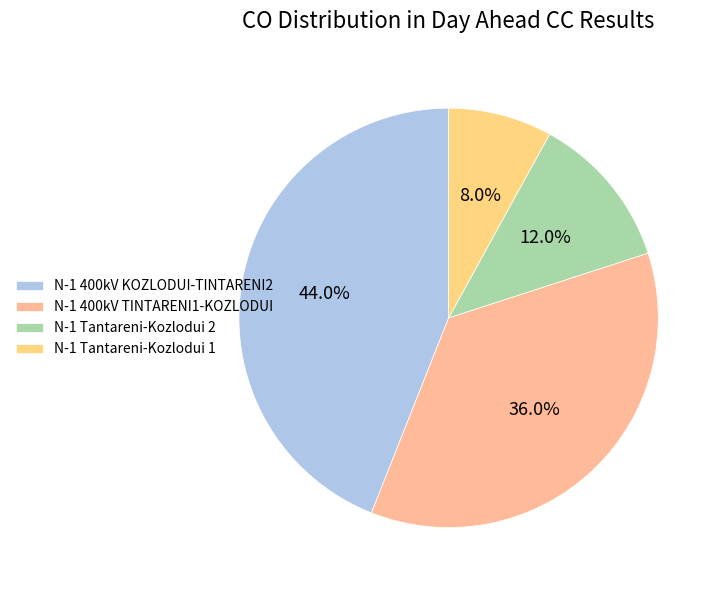

How many slices are in this pie chart?

4